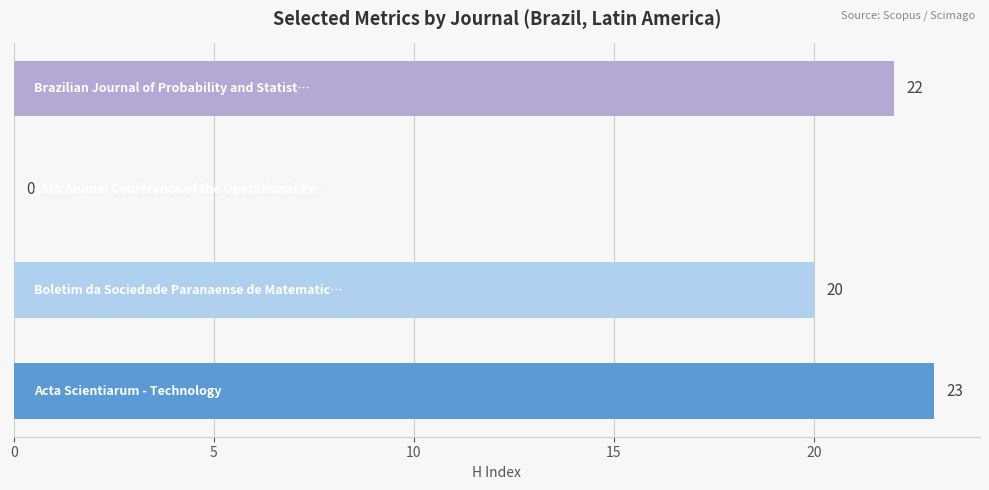

What is the maximum value shown in the chart?

23